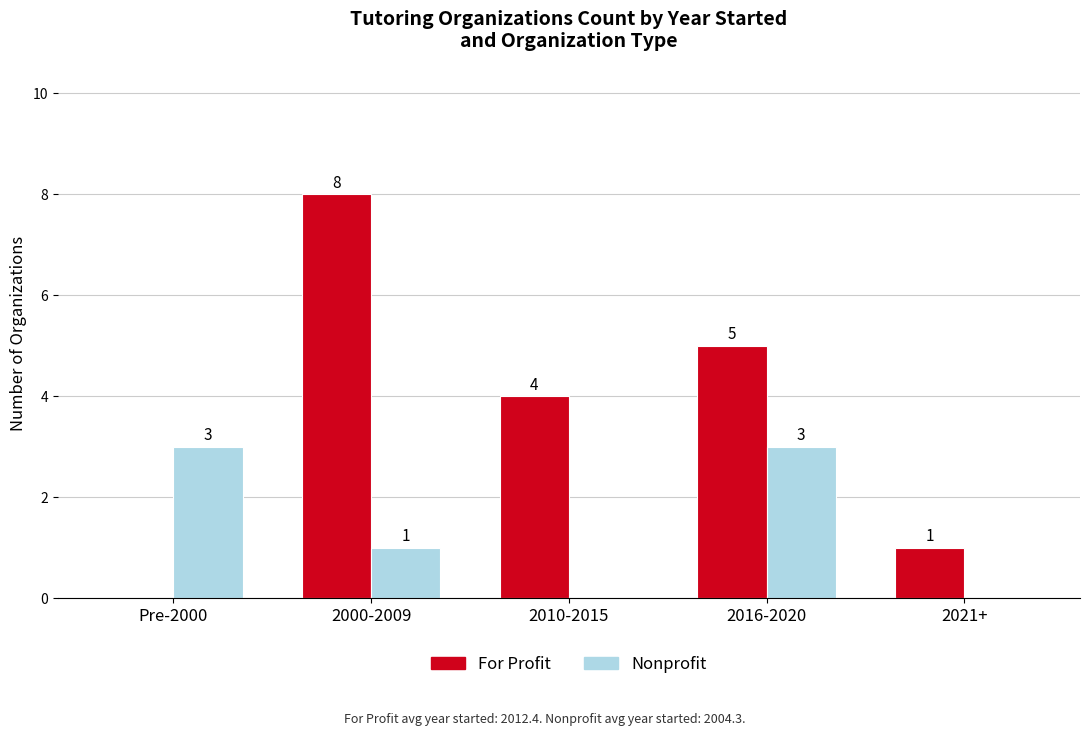

Which series has the largest range (max minus min)?

For Profit